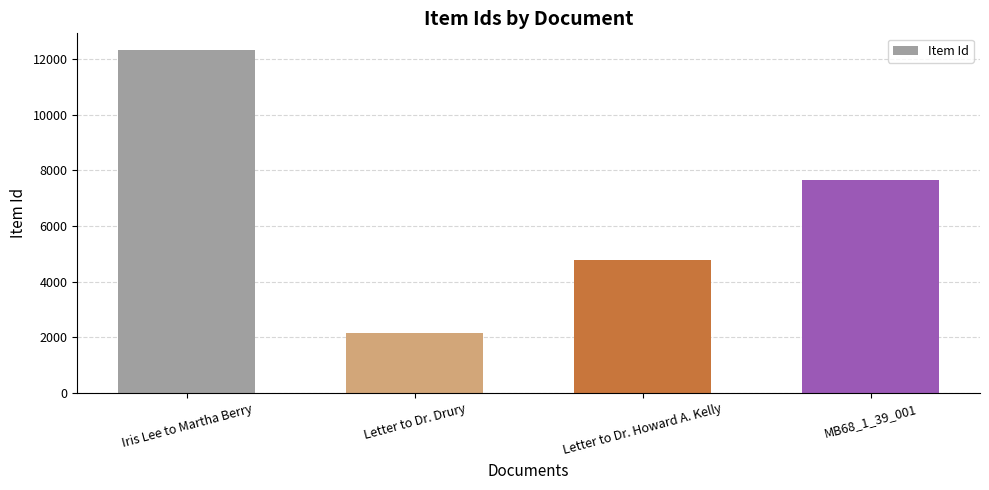

Rank the categories by value from highest to lowest.

Iris Lee to Martha Berry, MB68_1_39_001, Letter to Dr. Howard A. Kelly, Letter to Dr. Drury